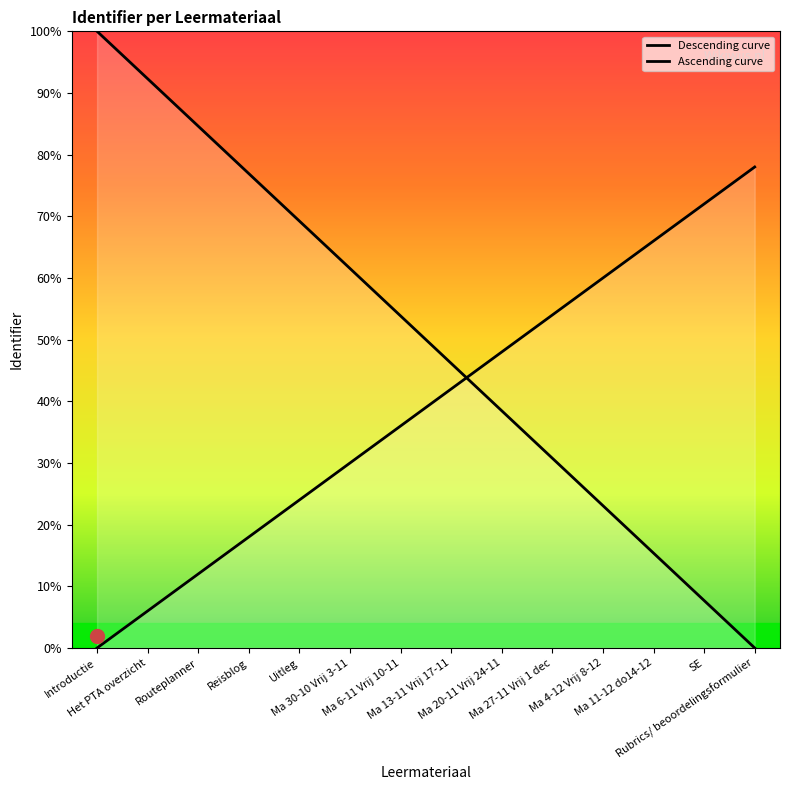

What is the difference between the maximum and minimum values in the Descending curve series?

100.0